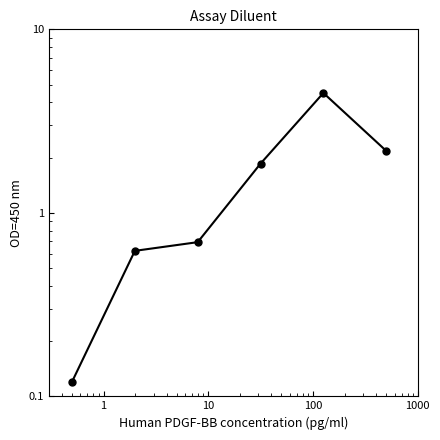

What is the sum of all values?

10.0